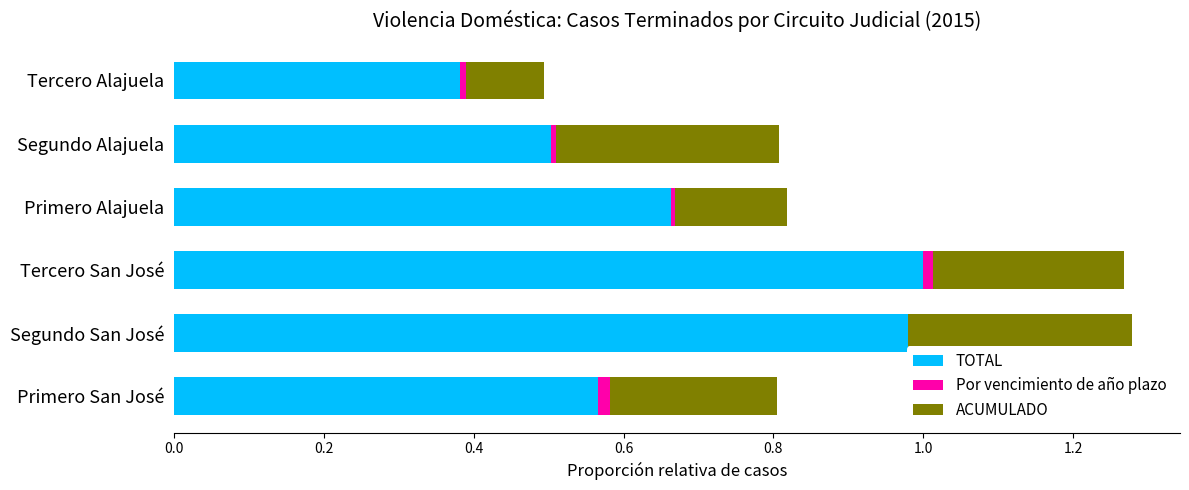

Is it true that TOTAL equals 0.5 at Segundo Alajuela?

True